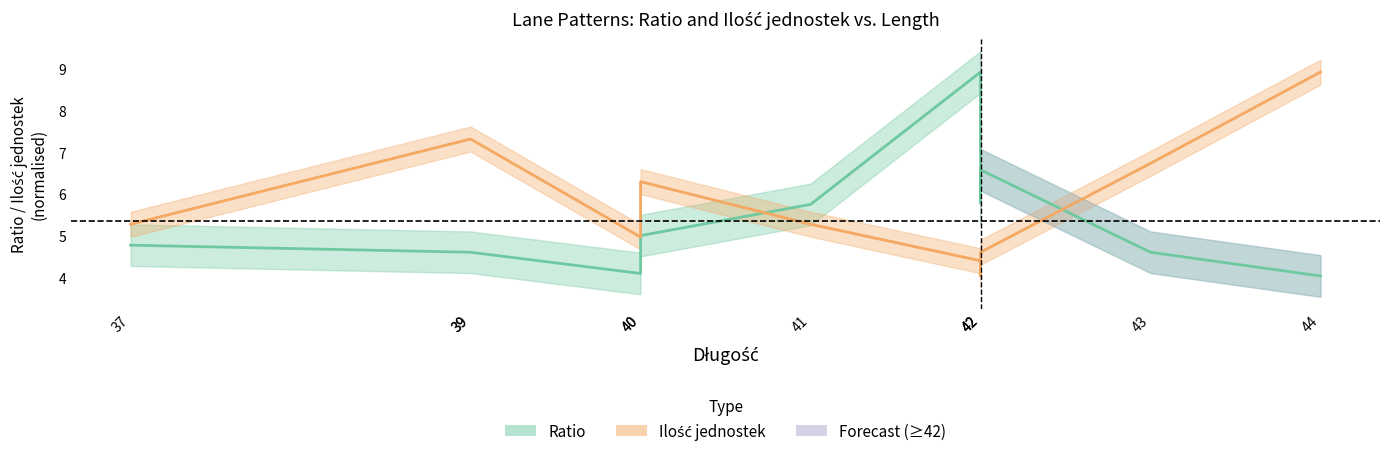

Which has a higher value, 39 or 42?

42